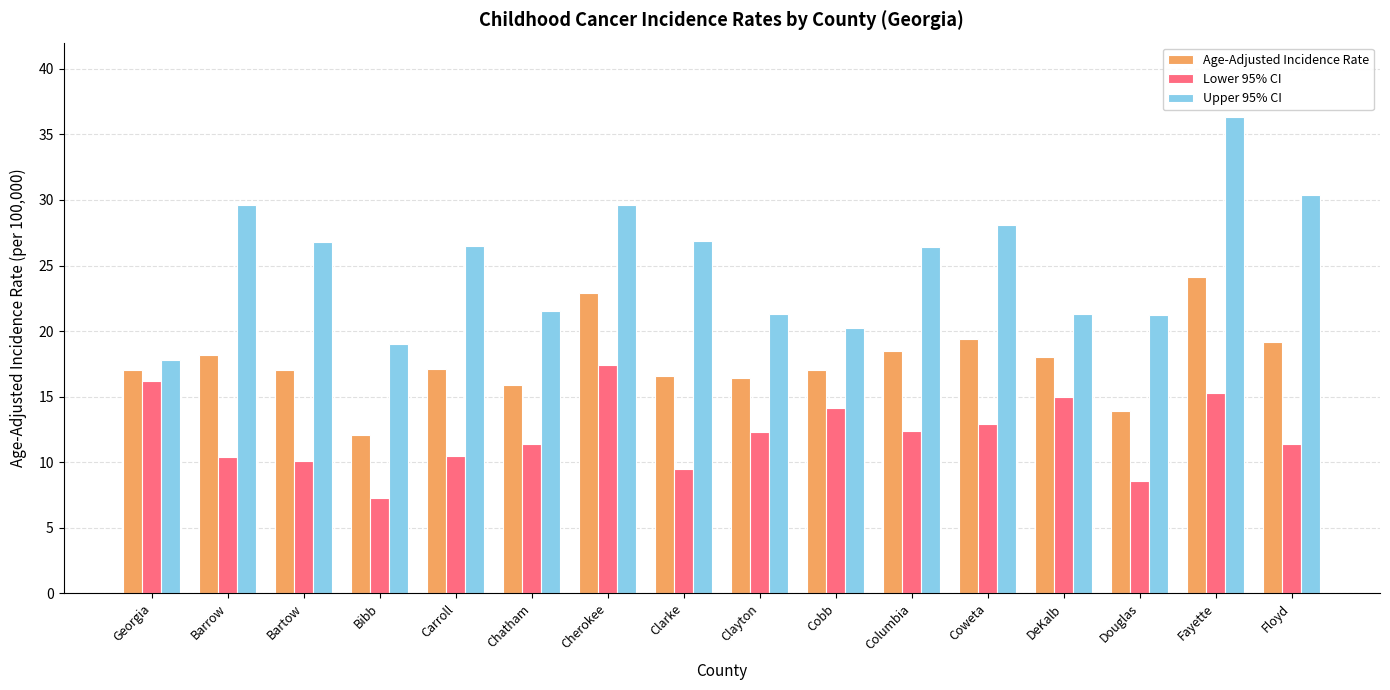

At which category is the sum across all series the highest?

Fayette